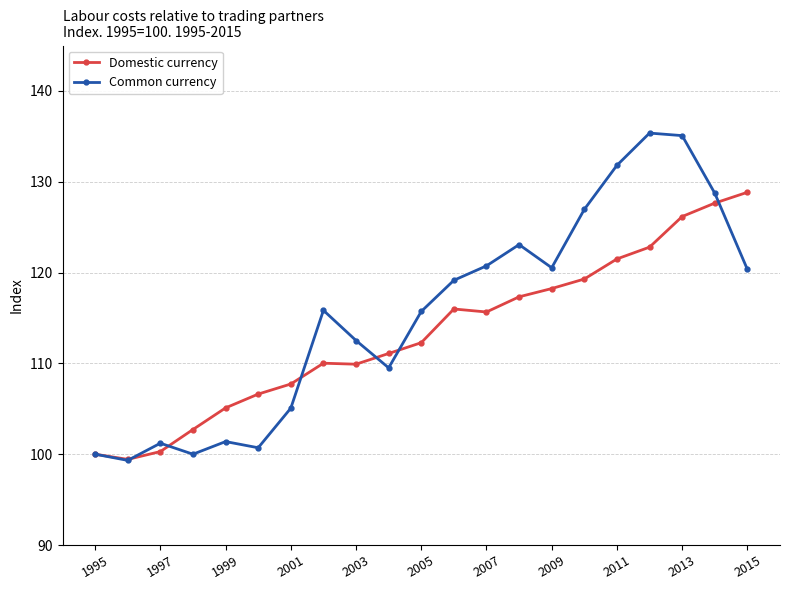

List the series in order of their peak value, highest first.

Common currency, Domestic currency